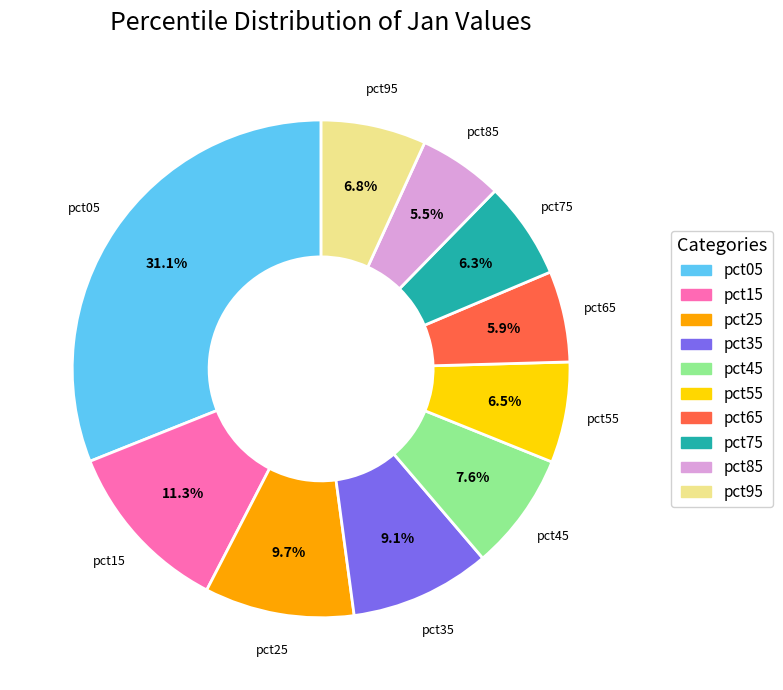

Do pct65 and pct45 together represent more than half of the pie?

No